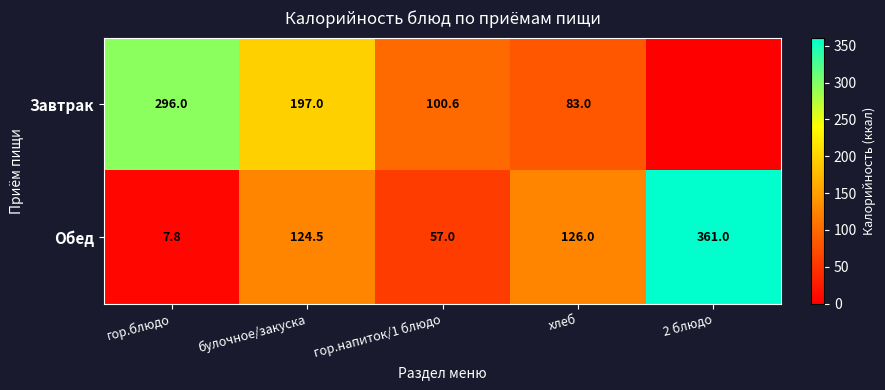

What is the lowest value of the Обед series?

7.8